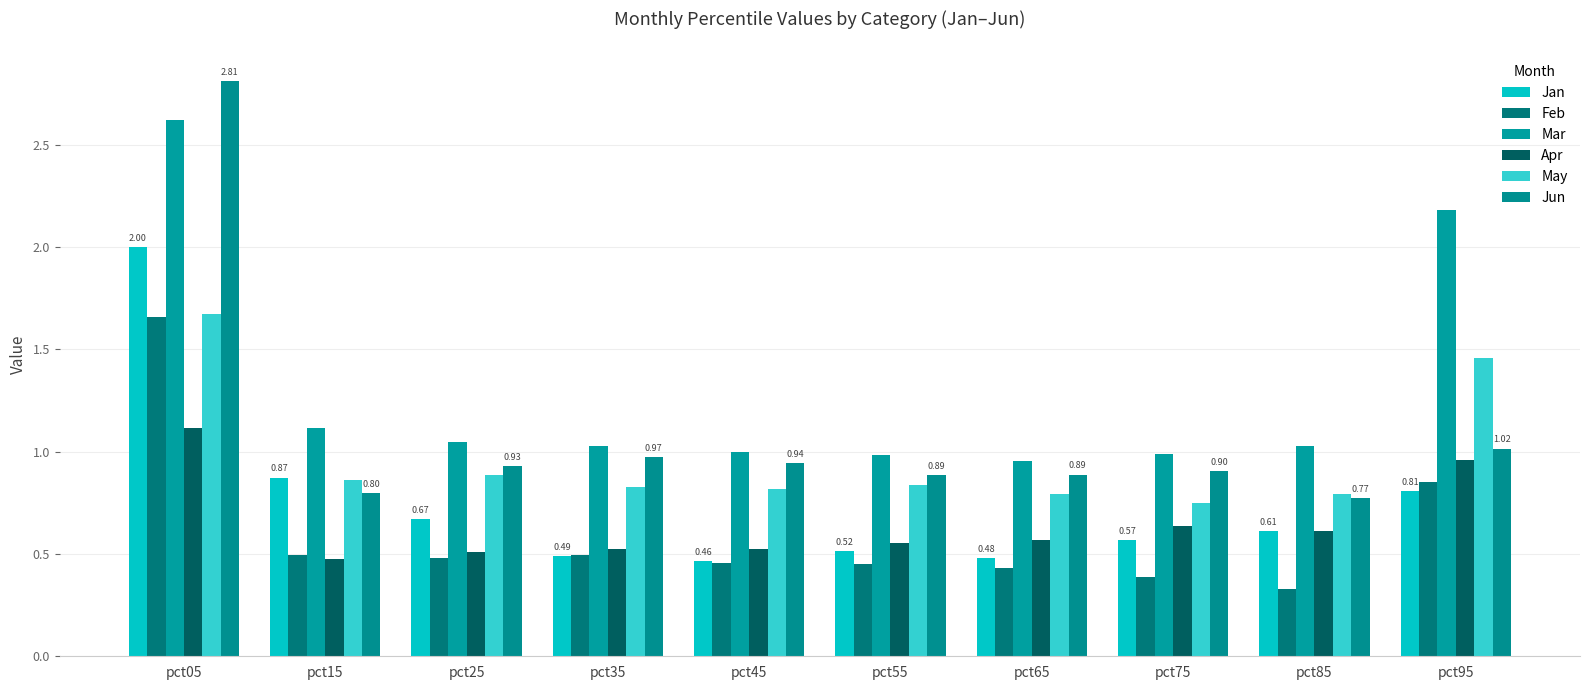

Where is Jan nearest to the value 1?

pct15